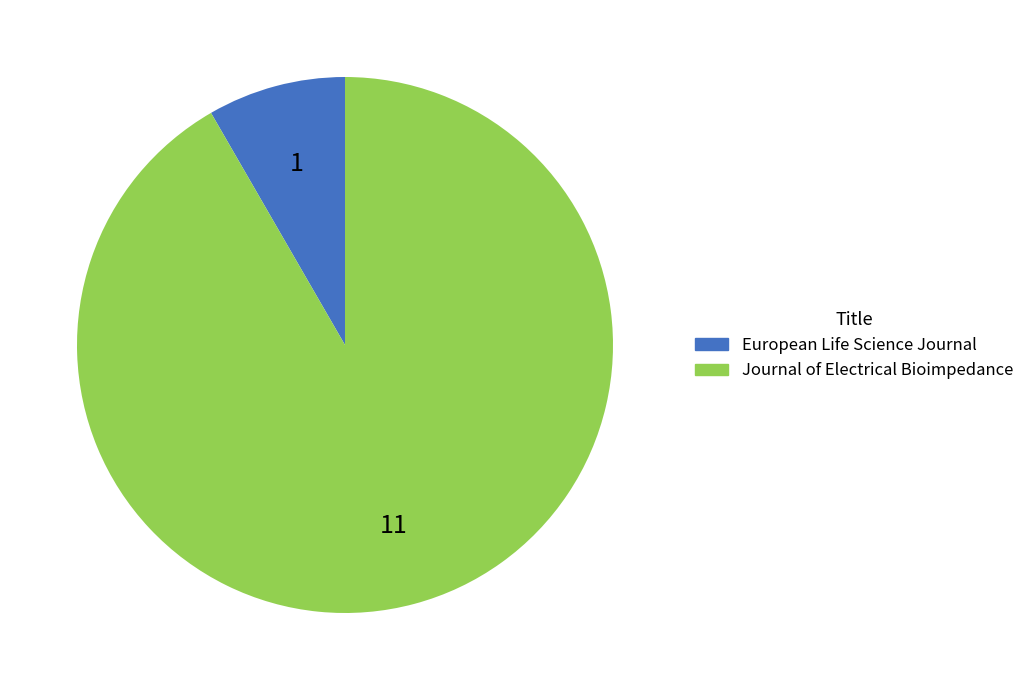

Do European Life Science Journal and Journal of Electrical Bioimpedance together represent more than half of the pie?

Yes